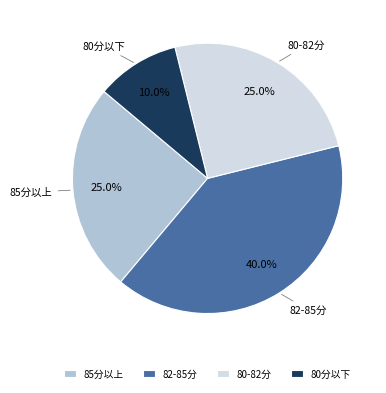

What is the largest slice in the pie chart?

82-85分